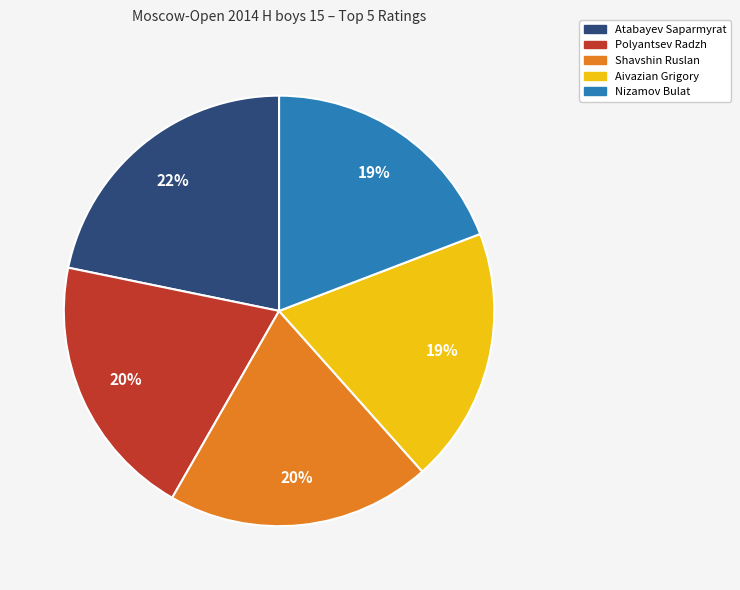

Which has a higher value, Aivazian Grigory or Polyantsev Radzh?

Polyantsev Radzh